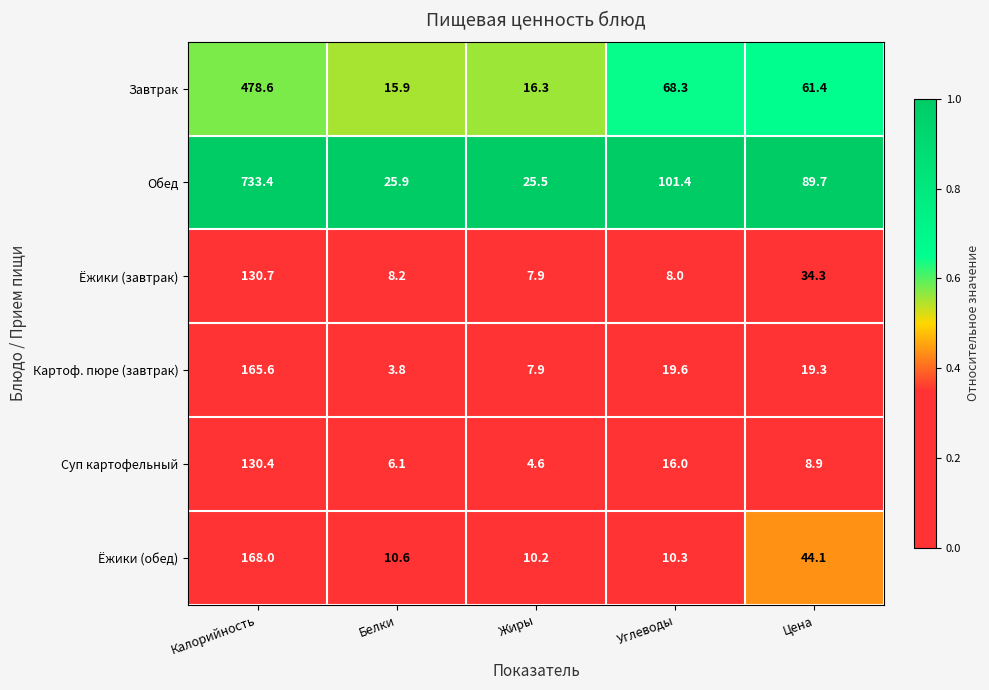

At which label is Ёжики (обед) closest to 89?

Цена